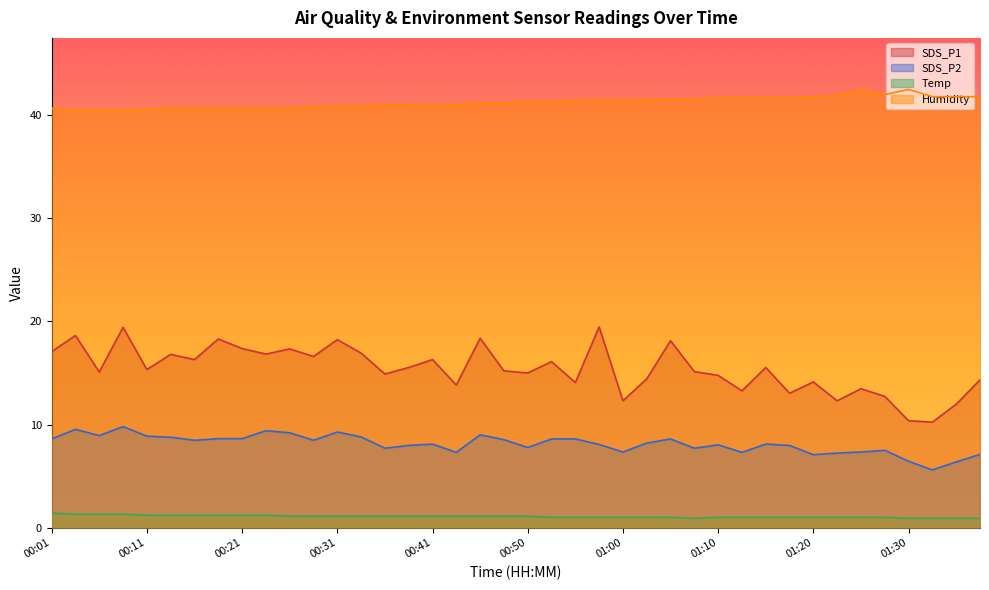

Rank the series by their average value, from lowest to highest.

Temp, SDS_P2, SDS_P1, Humidity